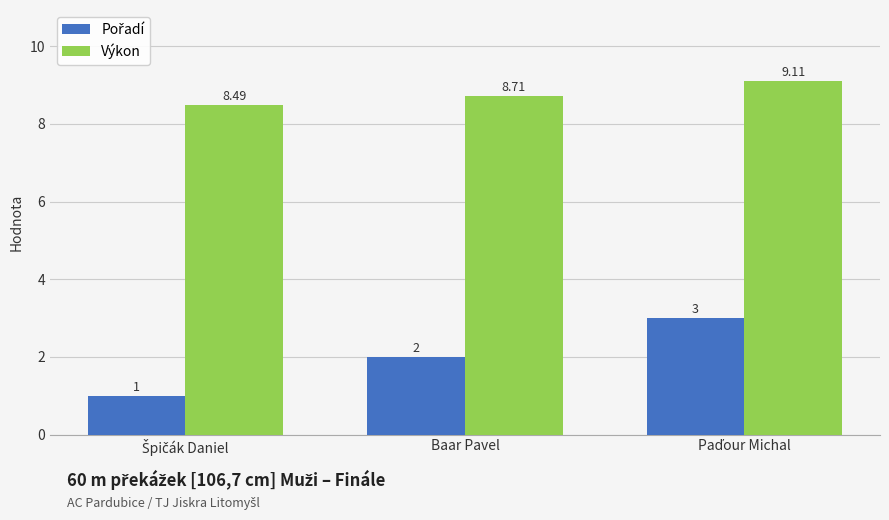

Which series has the largest total across all categories?

Výkon